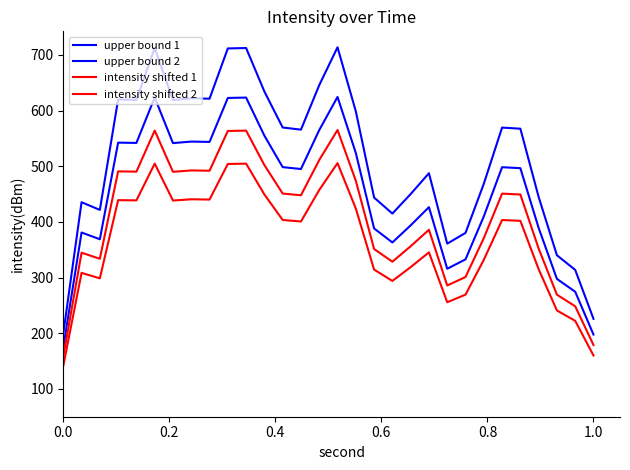

Is this an area chart (filled region under the line)?

No